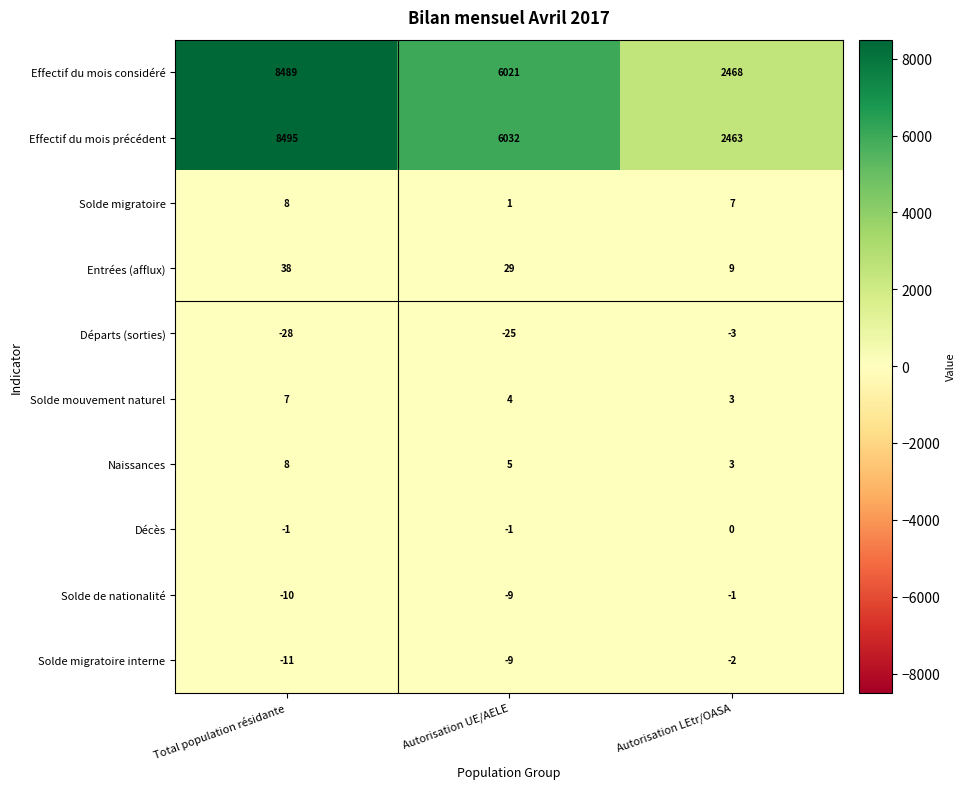

What is the difference between the highest and lowest values at Total population résidante?

8523